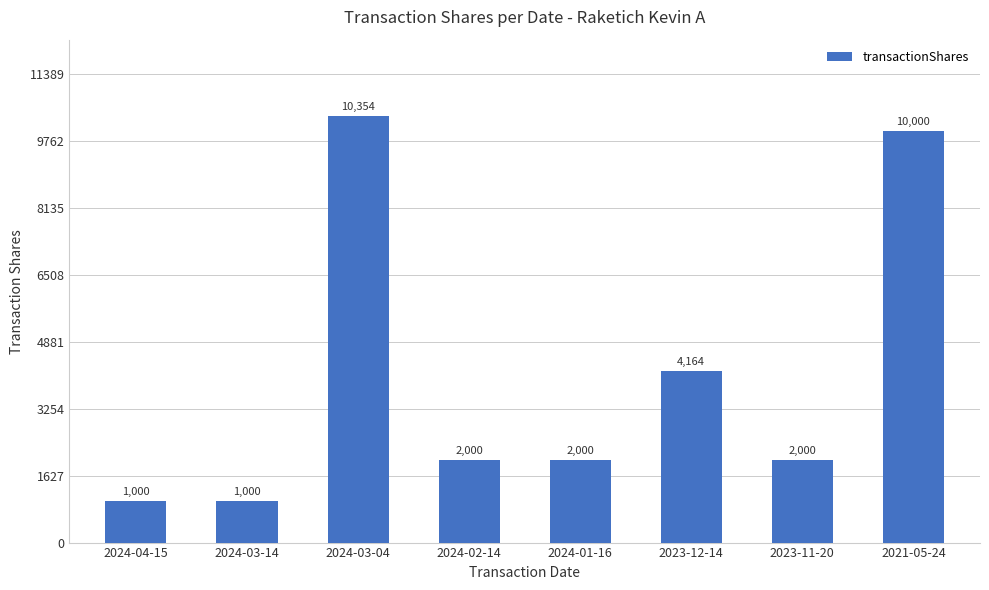

What is the label of the 4th bar from the left?

2024-02-14